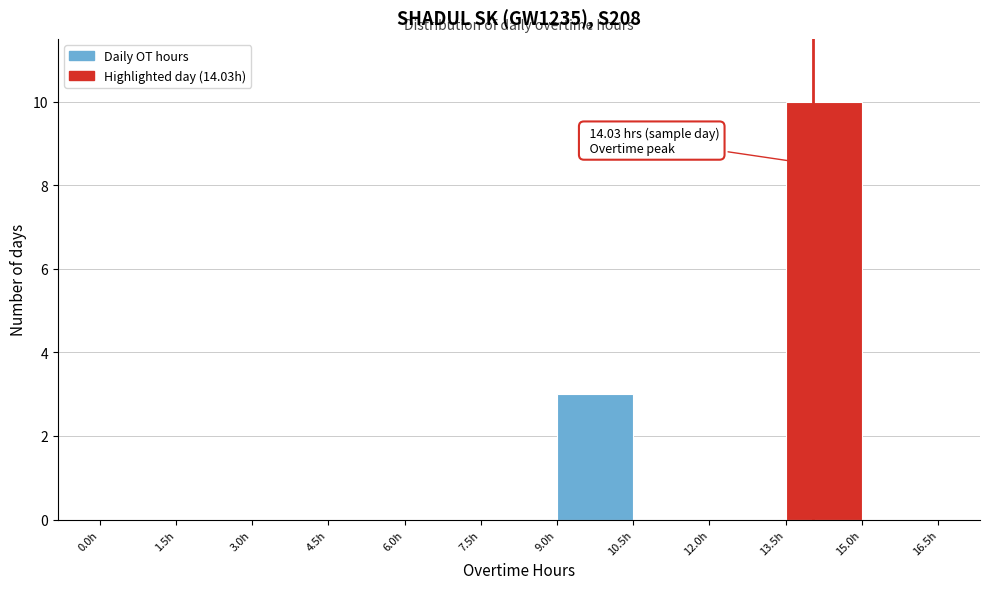

Over which range of the x-axis is the bar tallest?

13.5 to 15.0